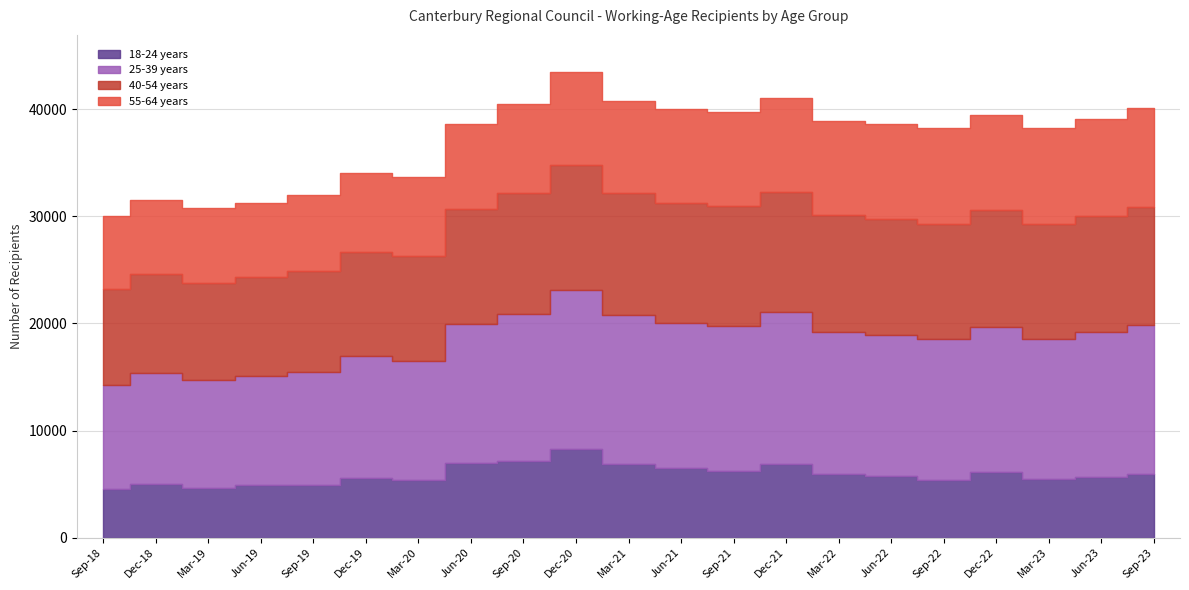

Which series has the largest range (max minus min)?

25-39 years